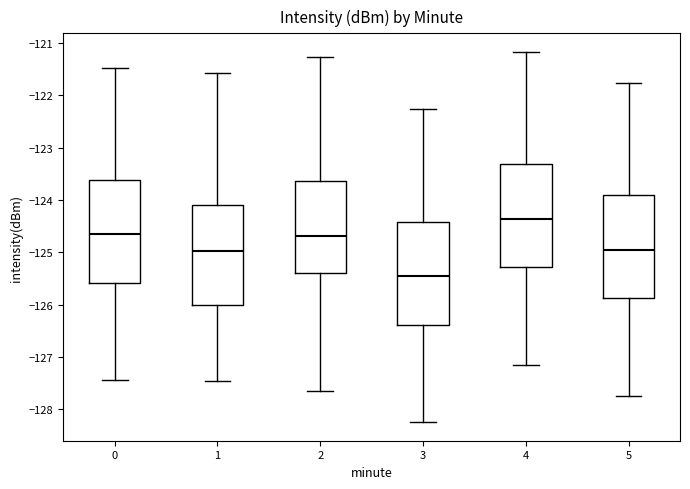

Reading left to right, transcribe this box plot: for each box, give where its median line is, the range the box spans, and where its two whiskers end, as read against the y-axis. The values are not printed on the chart, so give them approximately, as read against the axis.

0: median -124.7, box -125.6 to -123.6, whiskers -127.4 to -121.5
1: median -125.0, box -126.0 to -124.1, whiskers -127.5 to -121.6
2: median -124.7, box -125.4 to -123.6, whiskers -127.6 to -121.3
3: median -125.5, box -126.4 to -124.4, whiskers -128.2 to -122.3
4: median -124.4, box -125.3 to -123.3, whiskers -127.1 to -121.2
5: median -125.0, box -125.9 to -123.9, whiskers -127.7 to -121.8